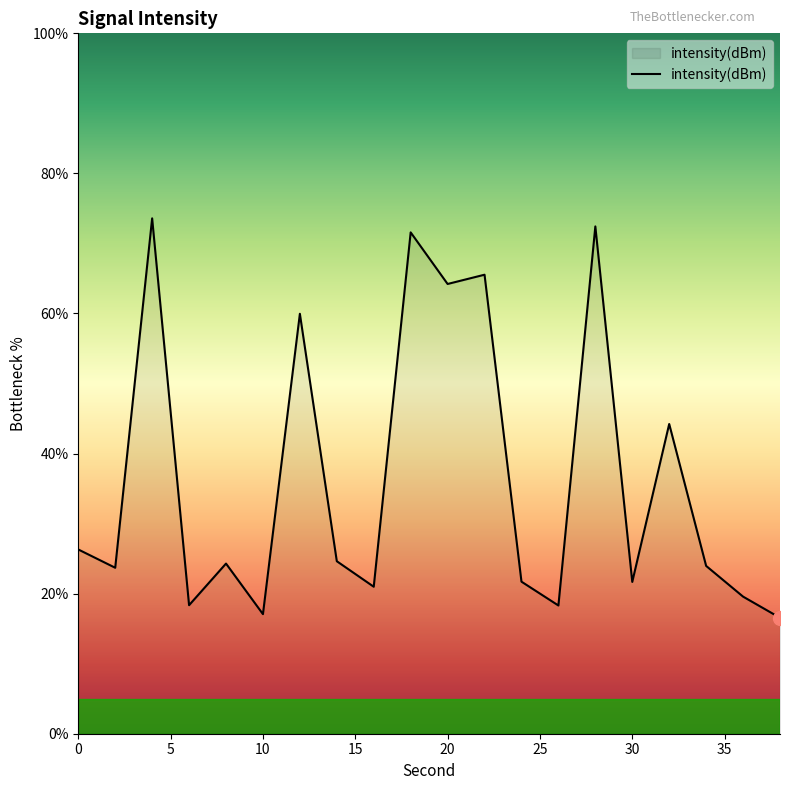

What is the difference between the maximum and minimum values?

57.0